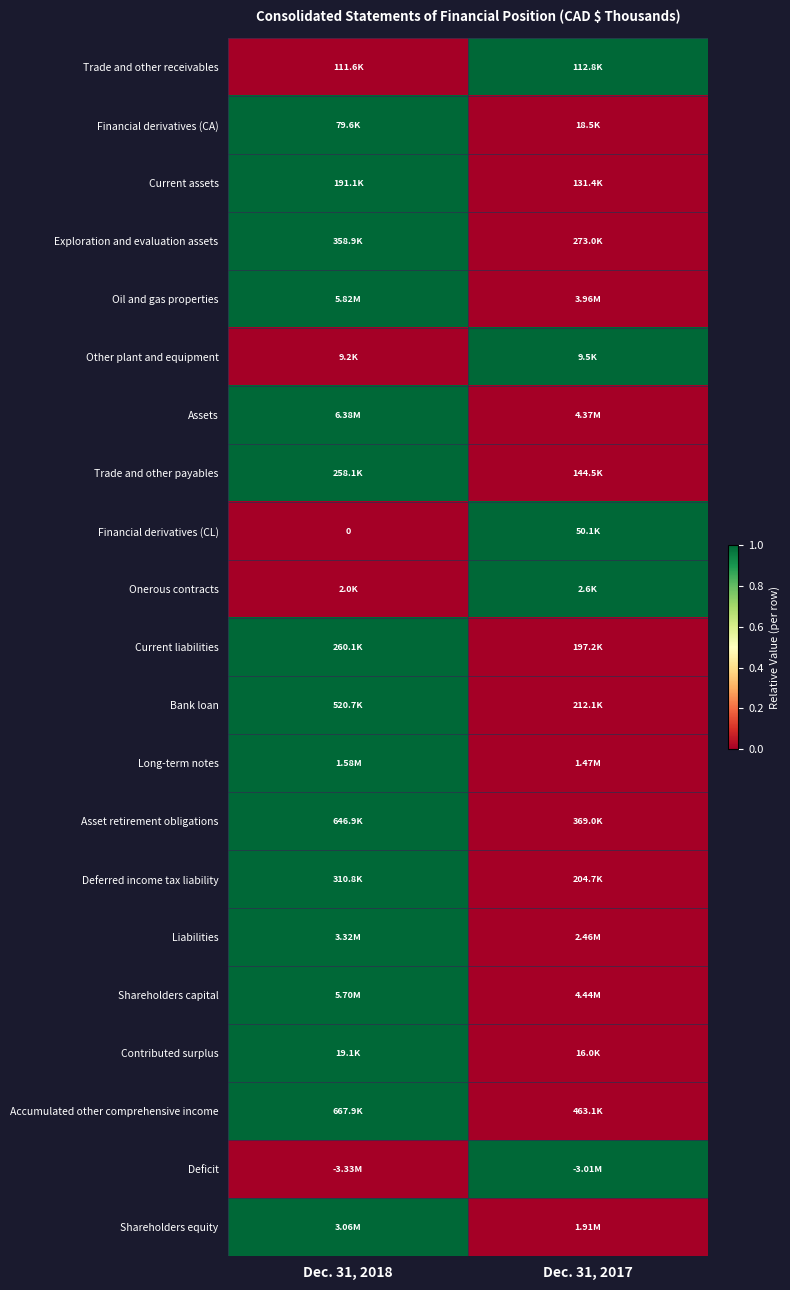

What is the total value across all series at Dec. 31, 2017?

5